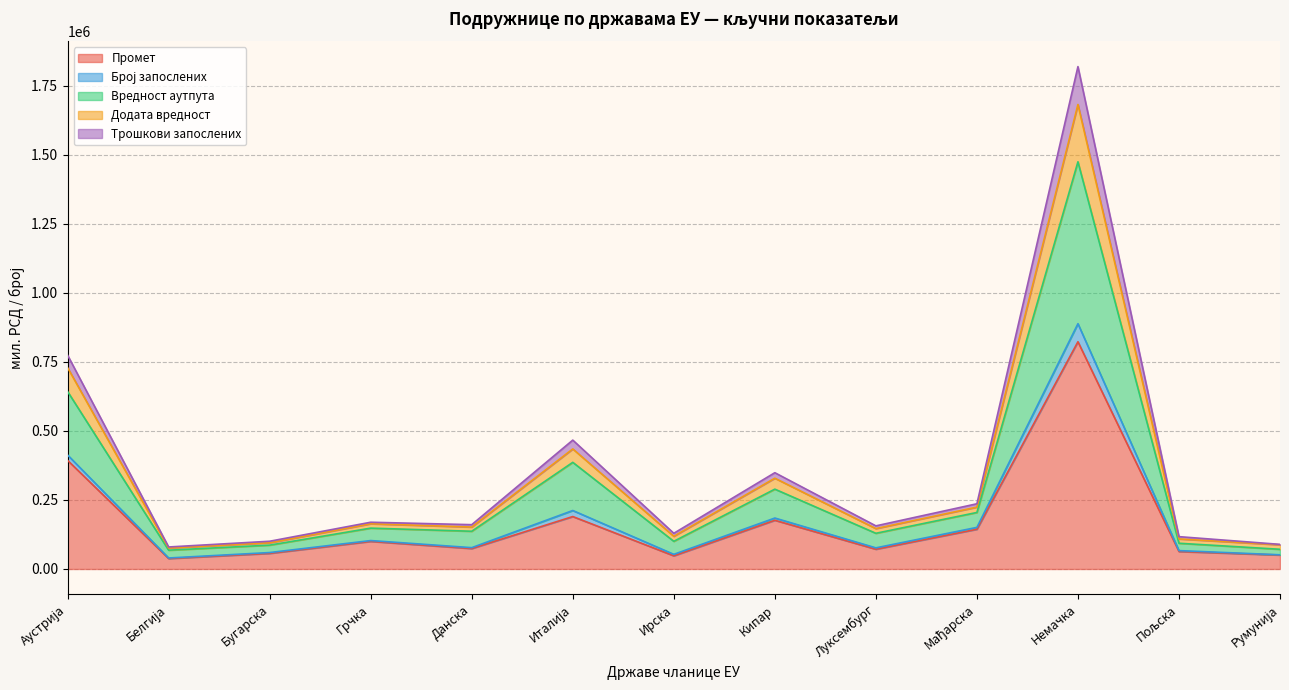

What are all the series names shown in the legend?

Промет, Број запослених, Вредност аутпута, Додата вредност, Трошкови запослених